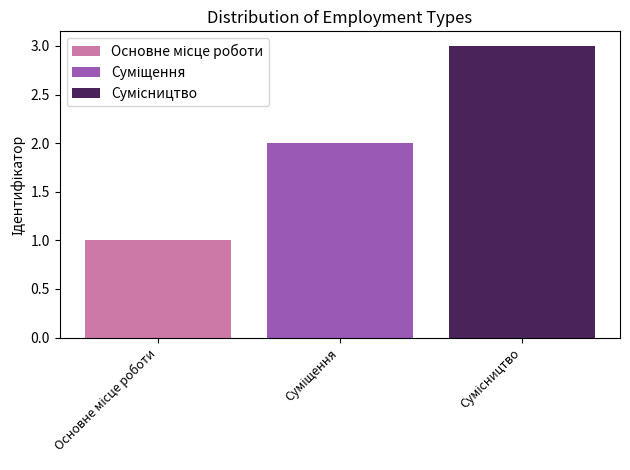

What is the greatest value displayed?

3